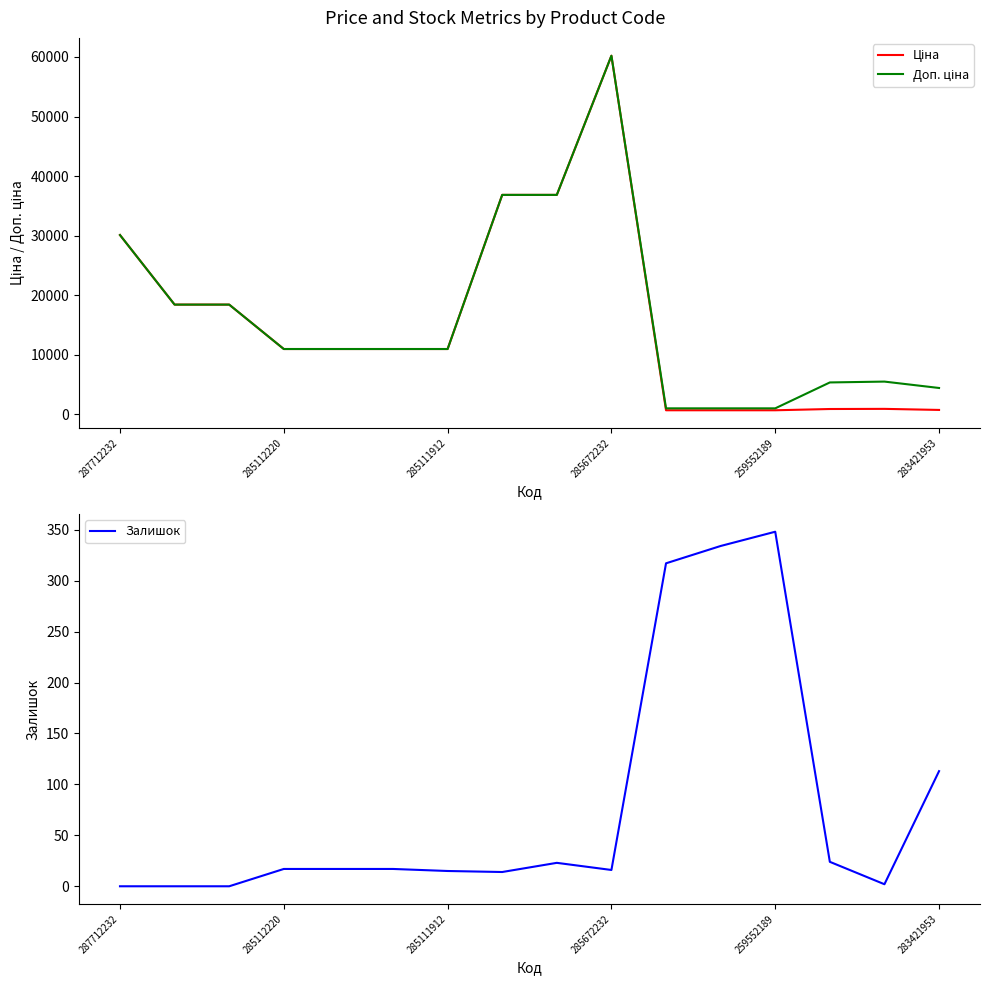

Rank the series at 10 from highest to lowest value.

Доп. ціна, Ціна, Залишок